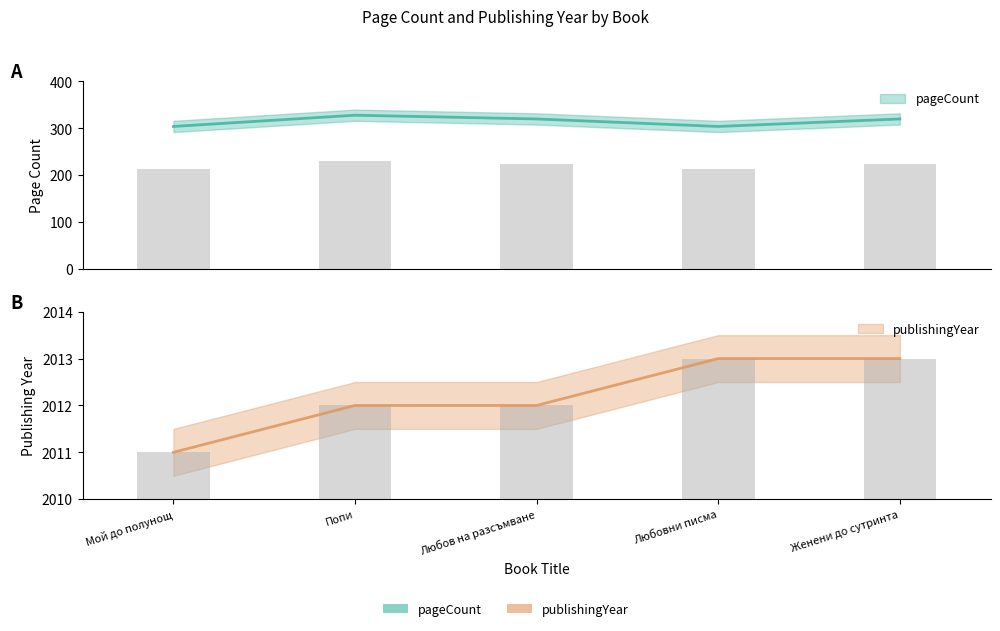

Which series has the widest spread of values?

pageCount